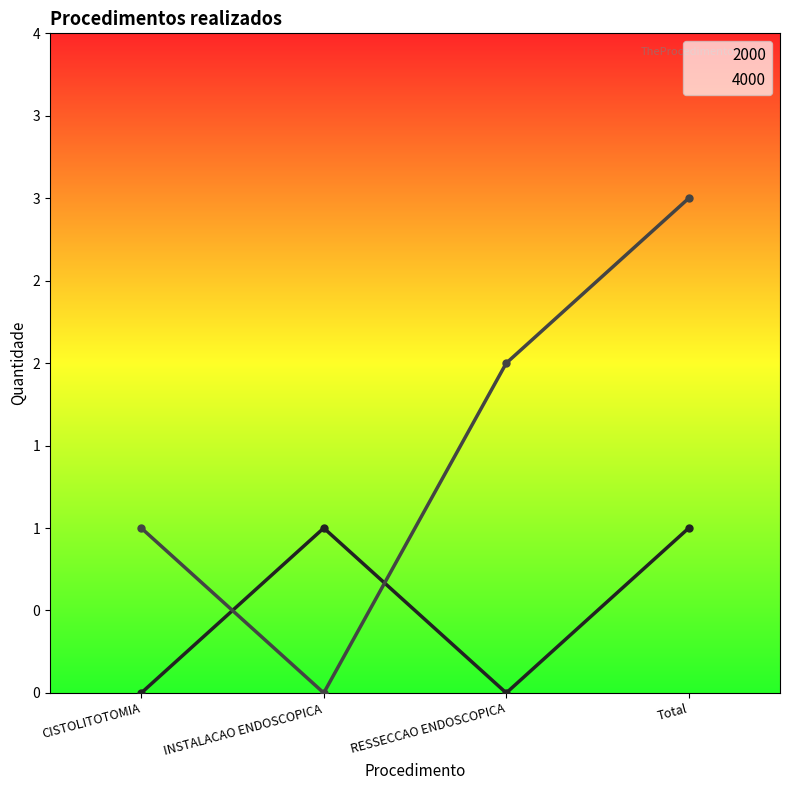

Reading left to right, extract all data points from this chart.

2000: 0	1	0	1
4000: 1	0	2	3